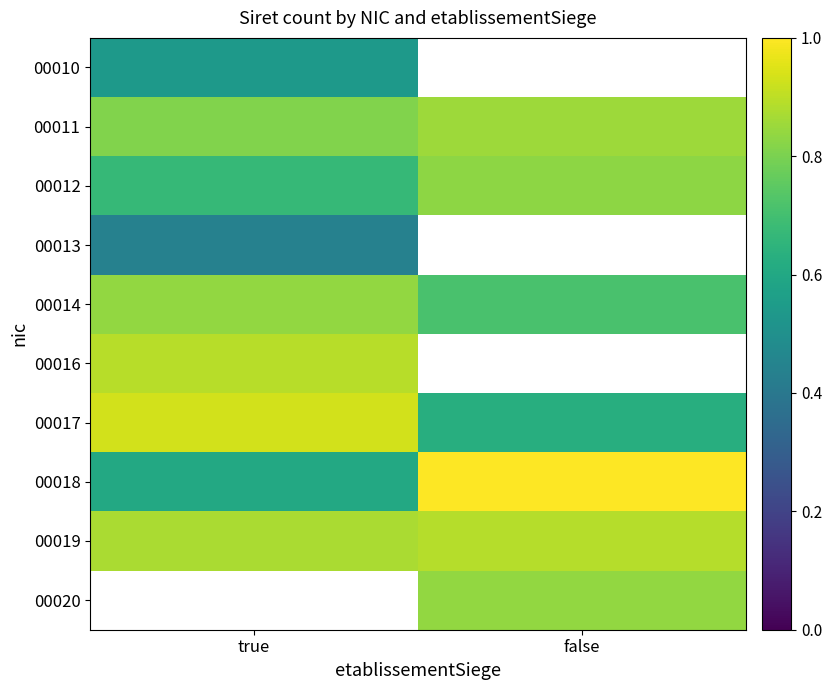

Between true and false, which is larger?

false